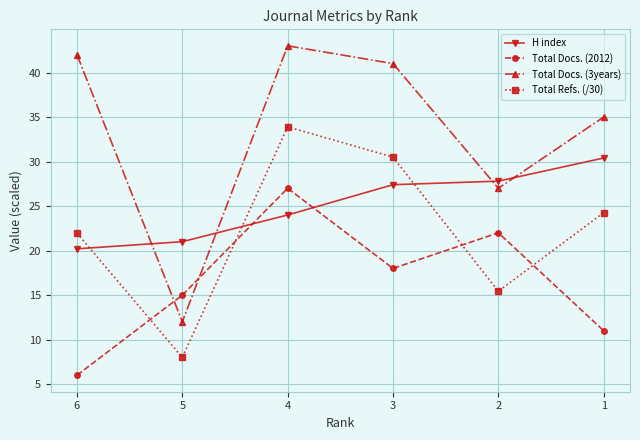

What is the spread (max minus min) of values at 2?

12.4